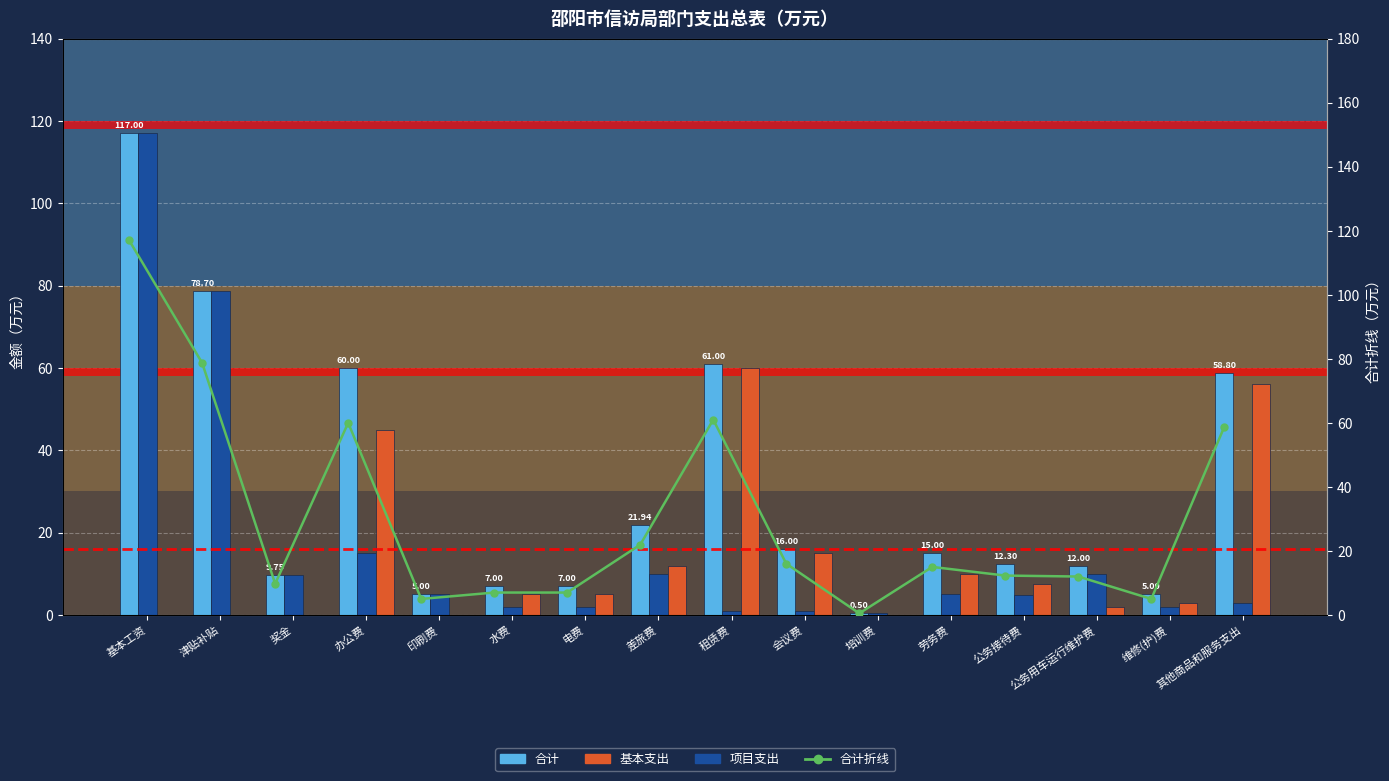

What is the difference between the second highest and minimum values in the 合计 series?

78.2